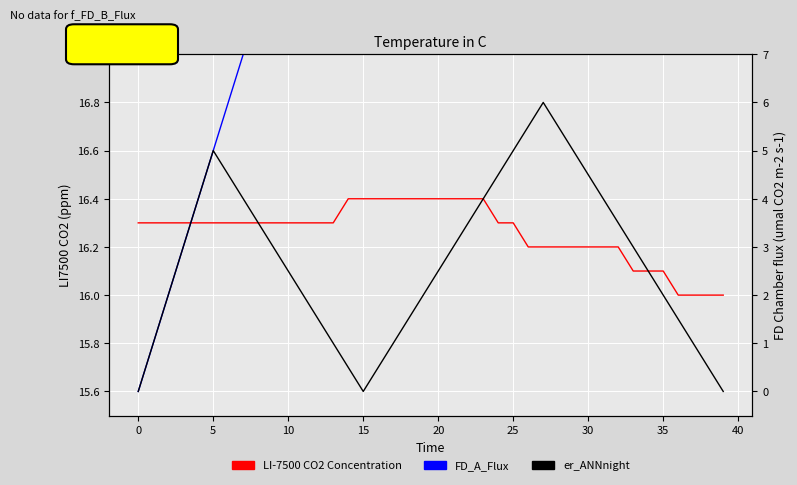

Where is er_ANNnight nearest to the value 3?

10